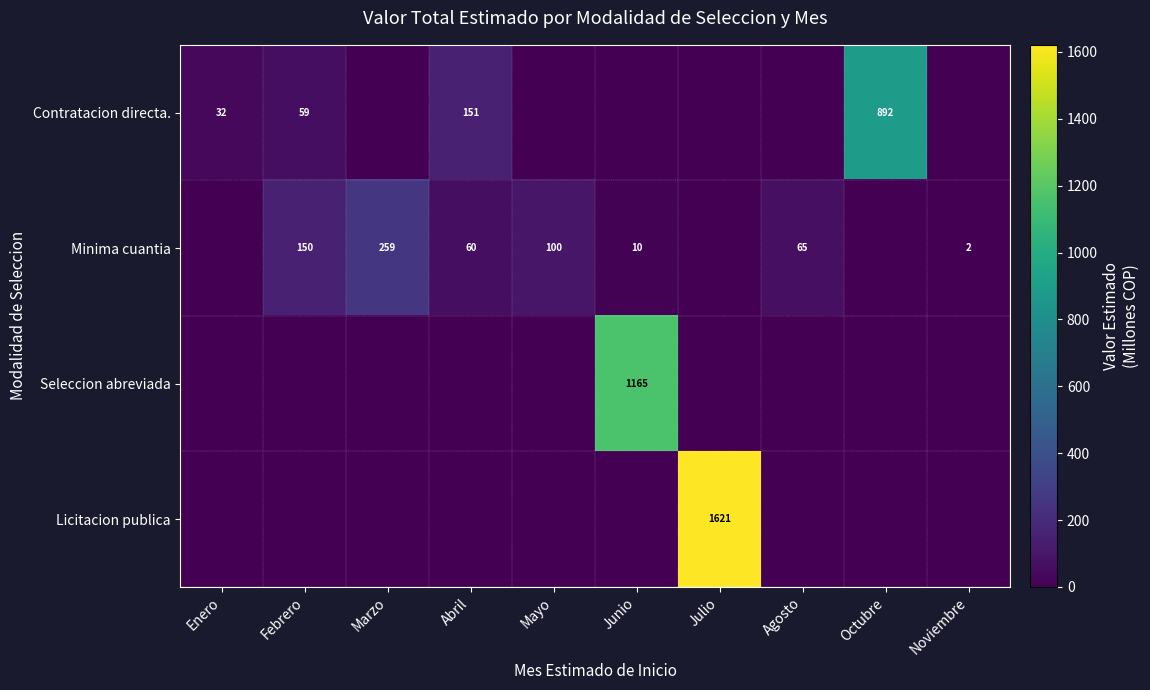

At how many categories does at least one series exceed 580?

3